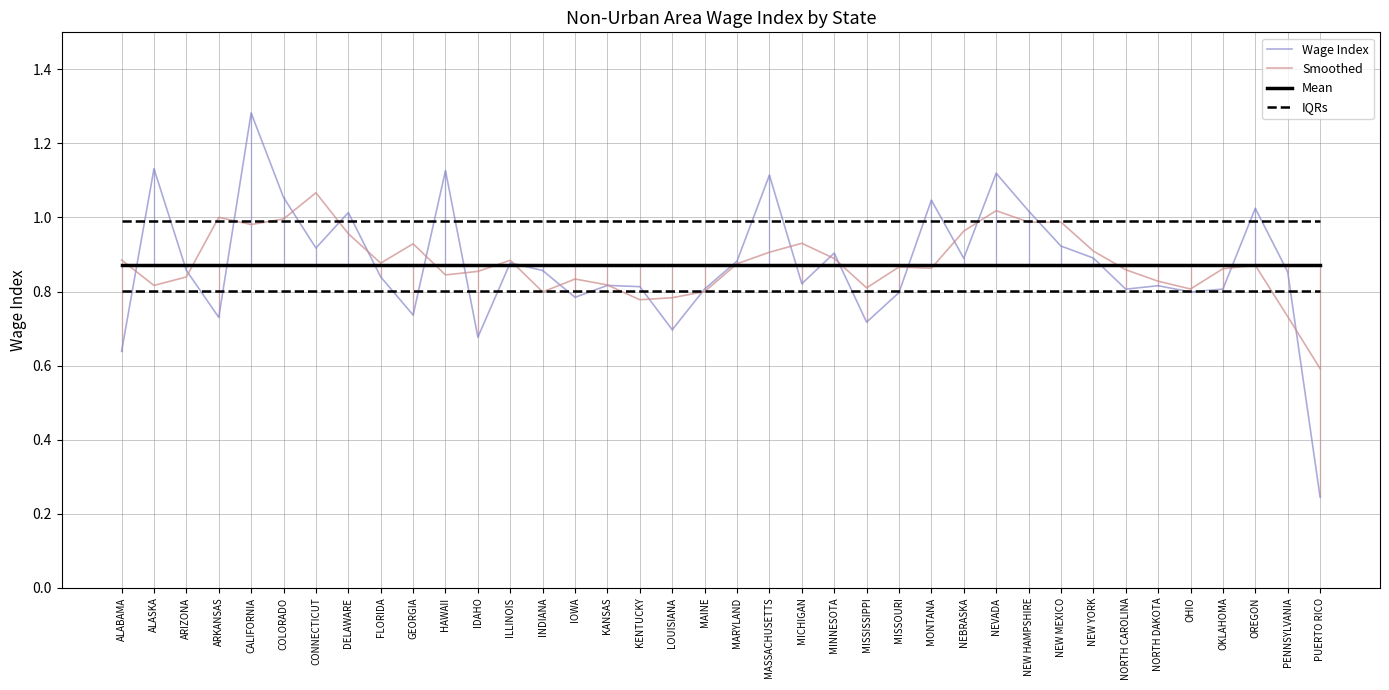

Which category has the highest value in the Smoothed series?

CONNECTICUT